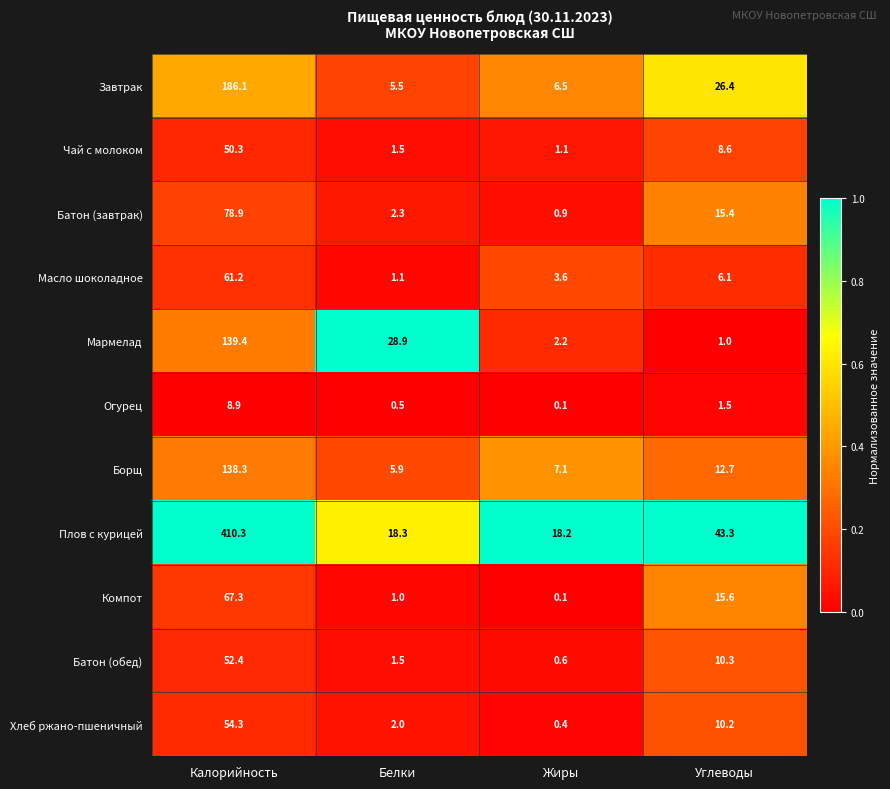

Which category has the highest value in the Чай с молоком series?

Калорийность